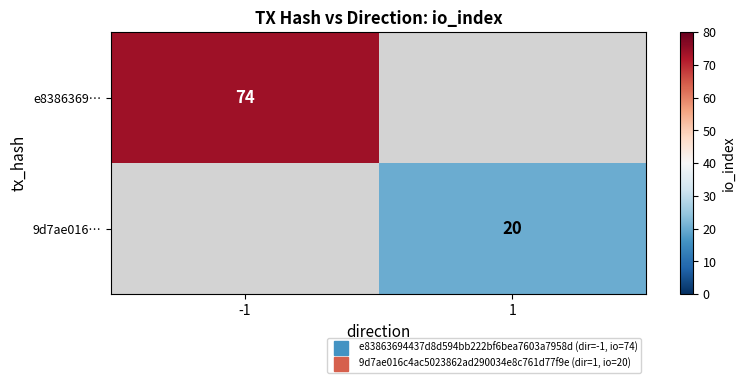

How many data points does each series have?

2